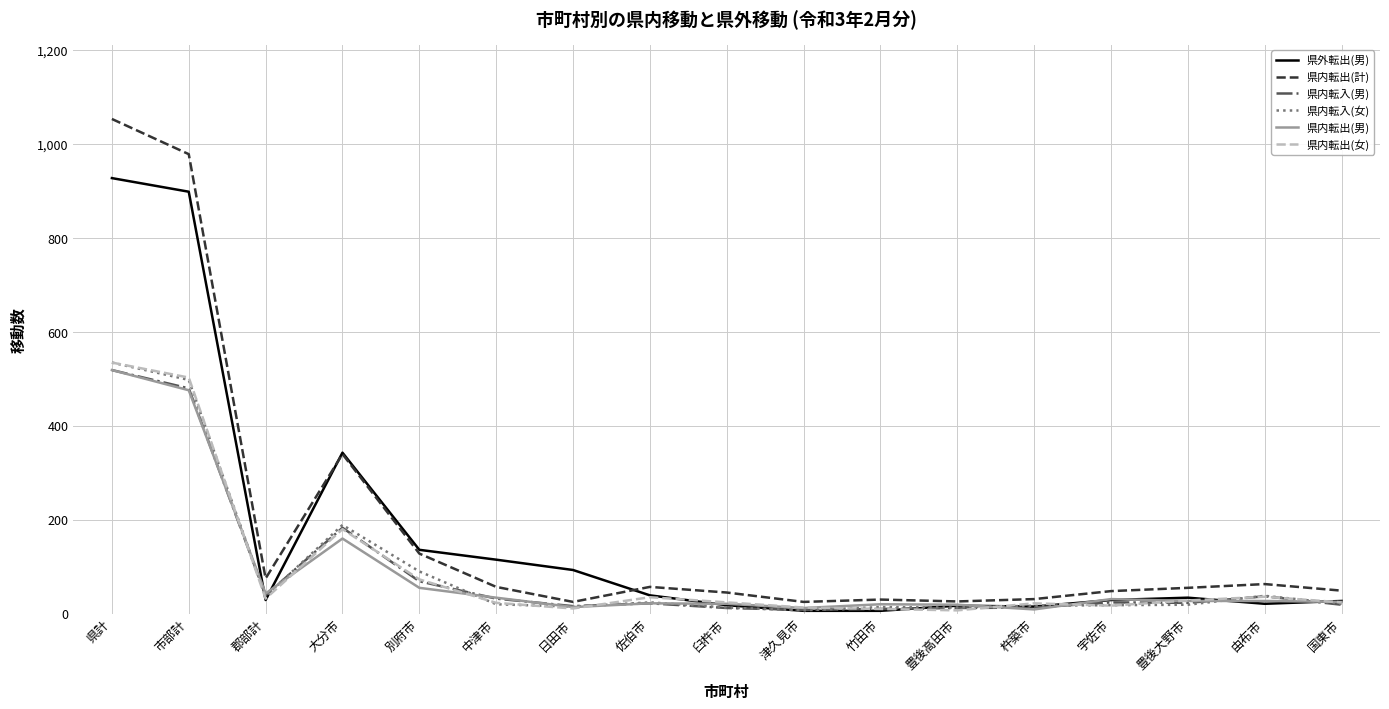

What is the spread (max minus min) of values at 郡部計?

46